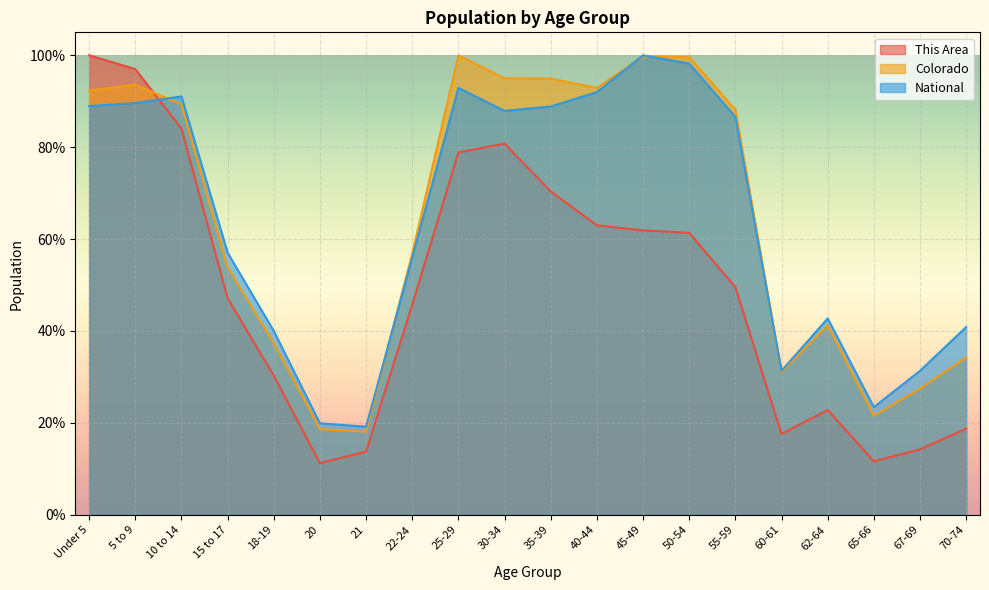

How many values in the National series exceed 86?

10